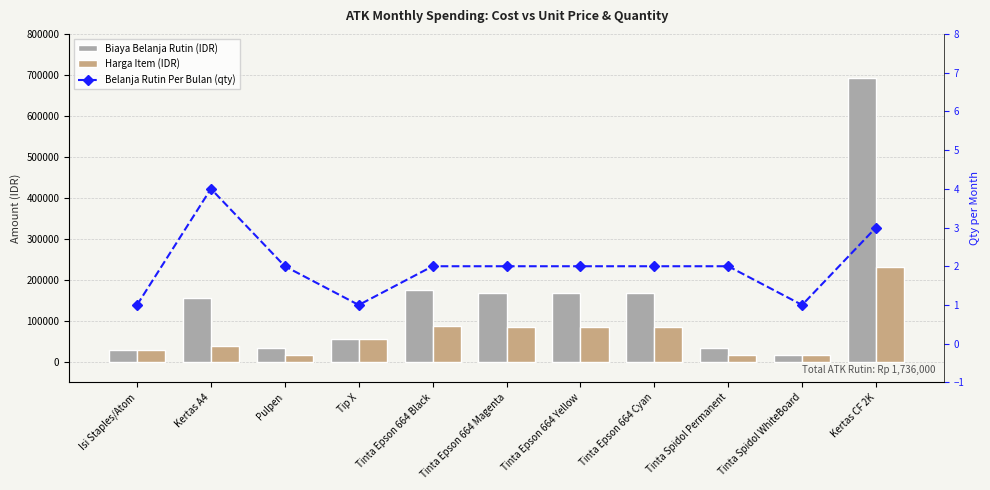

Reading left to right, what are all the values shown in this chart?

Biaya Belanja Rutin (IDR): 28000	156000	34000	55000	176000	169000	169000	169000	34000	17000	691500
Harga Item (IDR): 28000	39000	17000	55000	88000	84500	84500	84500	17000	17000	230500
Belanja Rutin Per Bulan (qty): 1	4	2	1	2	2	2	2	2	1	3